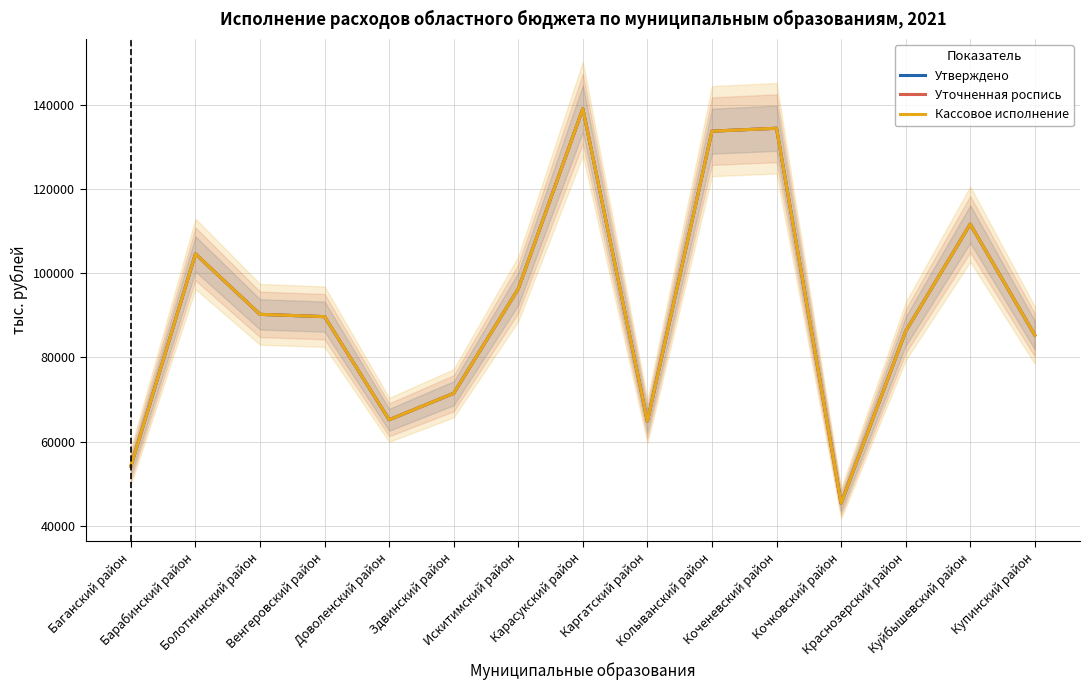

What is the total value across all series at Карасукский район?

417164.7